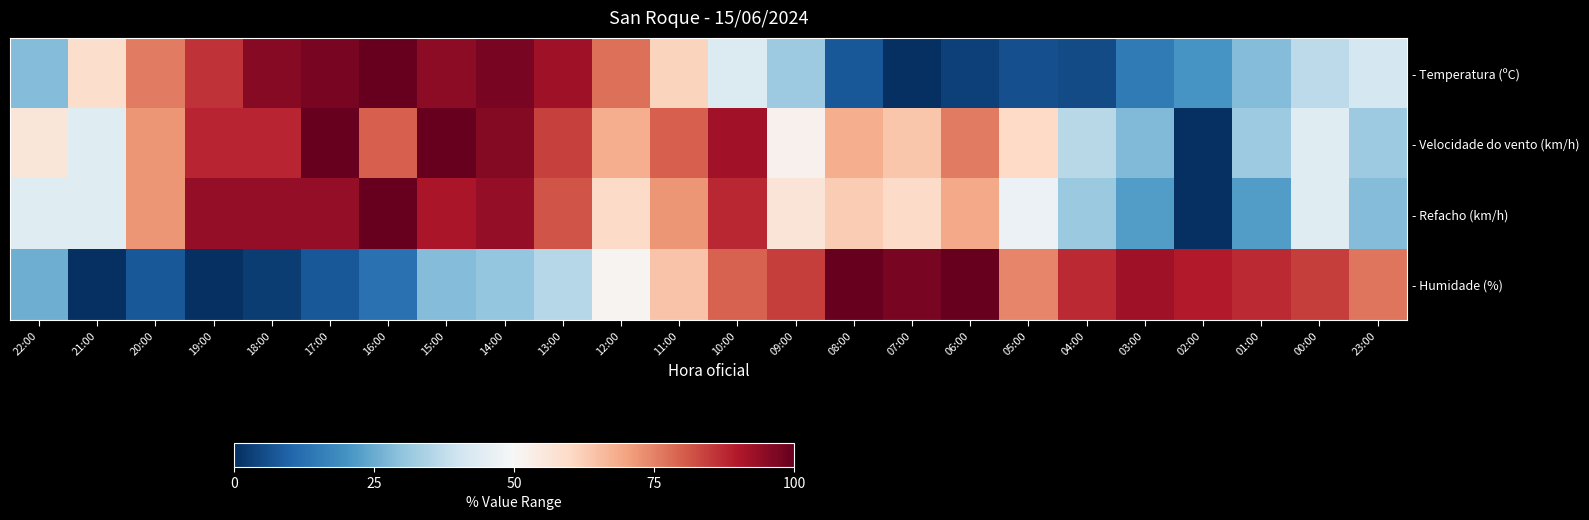

Between 21:00 and 16:00, which series saw the biggest shift?

- Refacho (km/h)